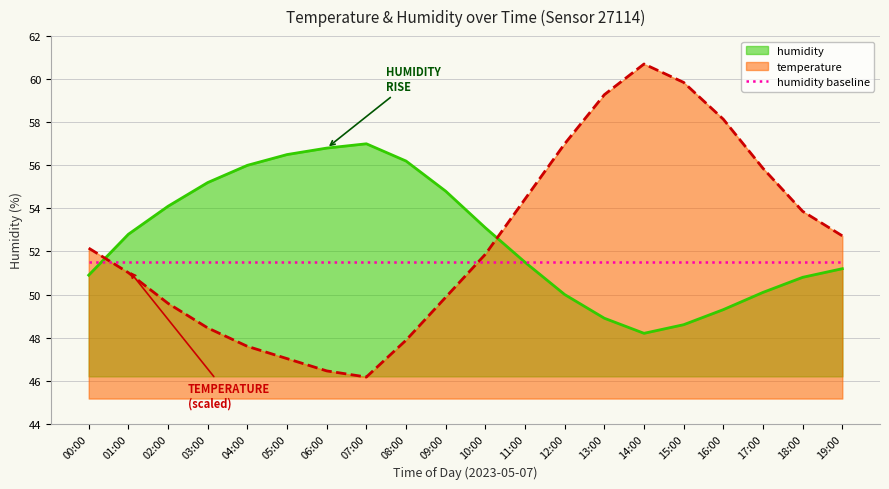

What is the difference between the maximum and minimum values in the temperature series?

14.5